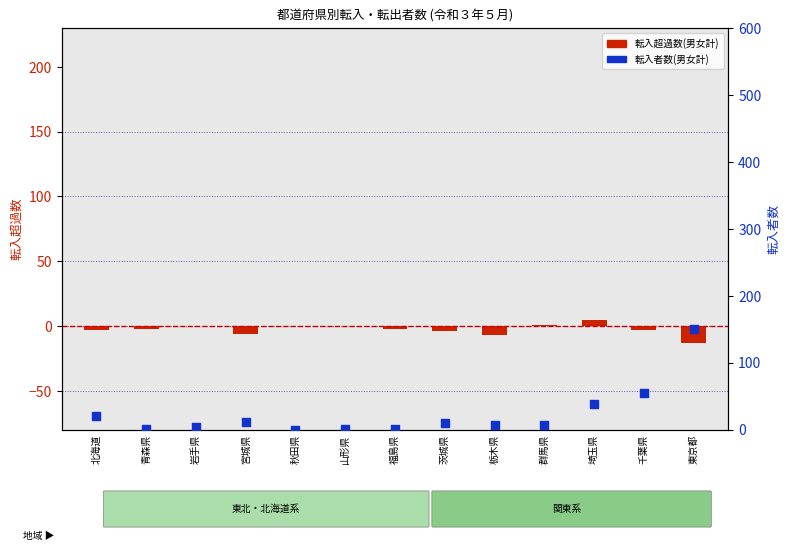

Which series reaches the minimum Y coordinate?

転入超過数(男女計)